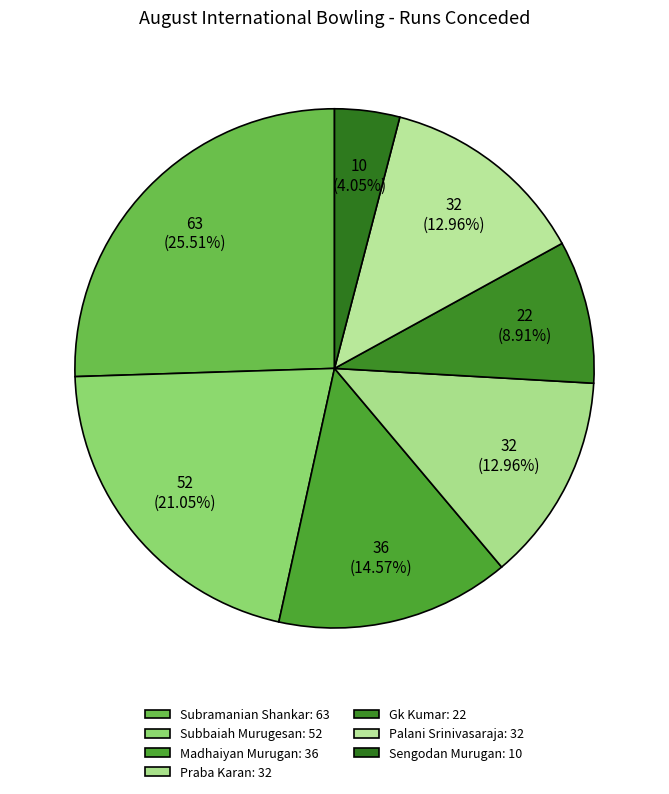

Count the number of slices in the pie.

7